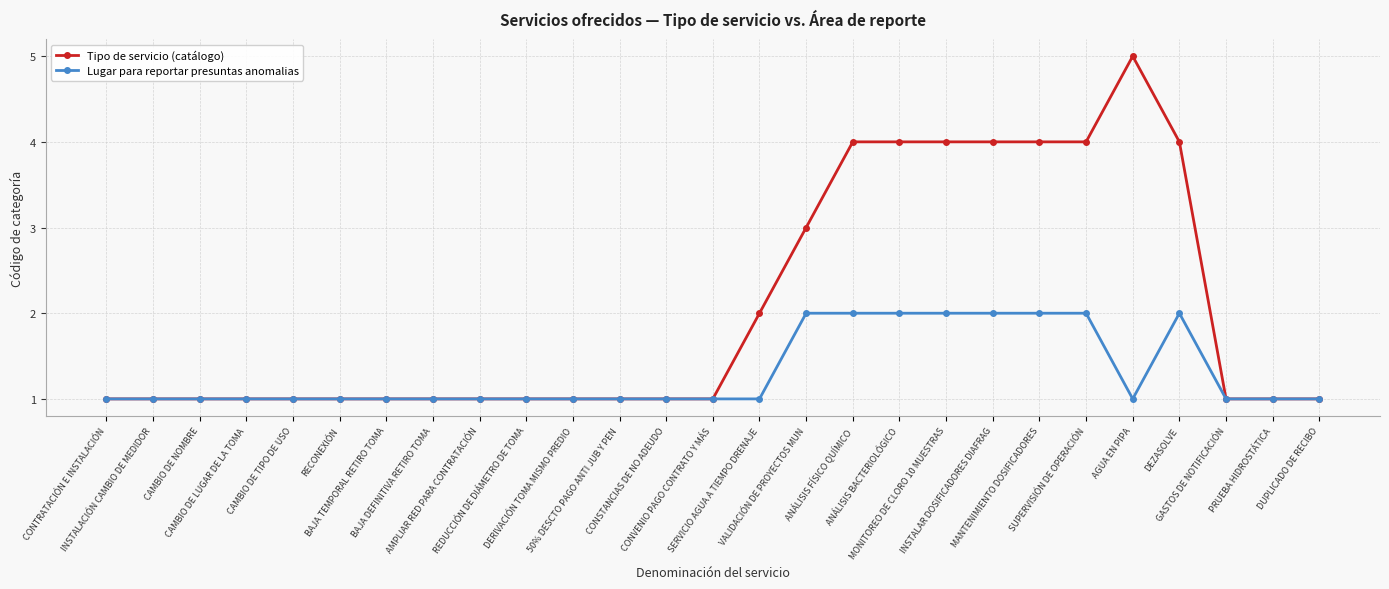

What is the value of the Lugar para reportar presuntas anomalias point at the 20th from the left?

2